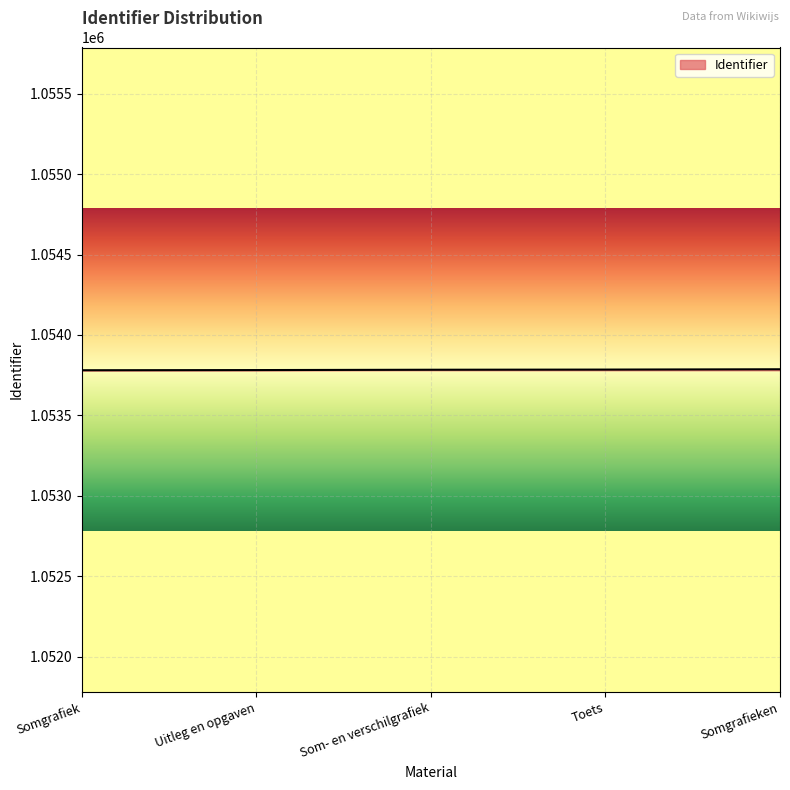

What is the approximate value at Som- en verschilgrafiek?

1053784